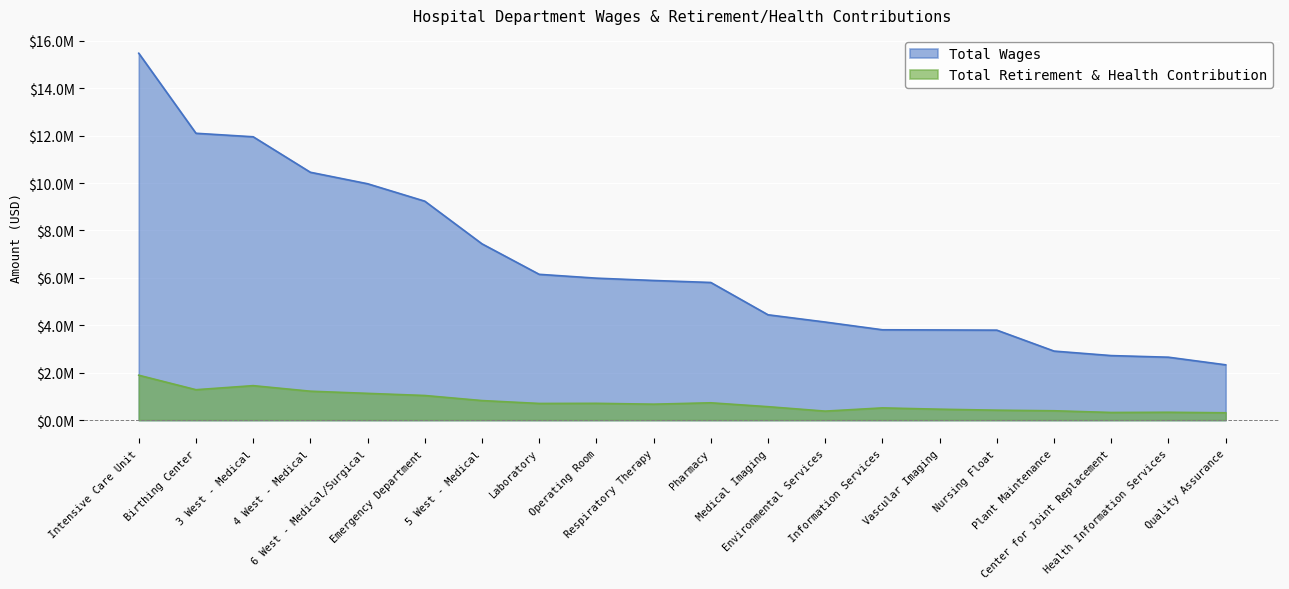

True or false: Total Wages and Total Retirement & Health Contribution cross at least once.

False